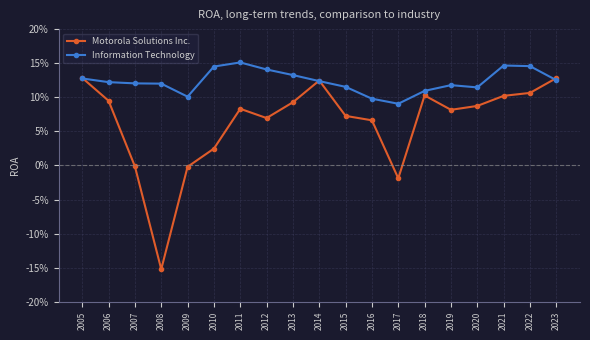

Is this an area chart (filled region under the line)?

No